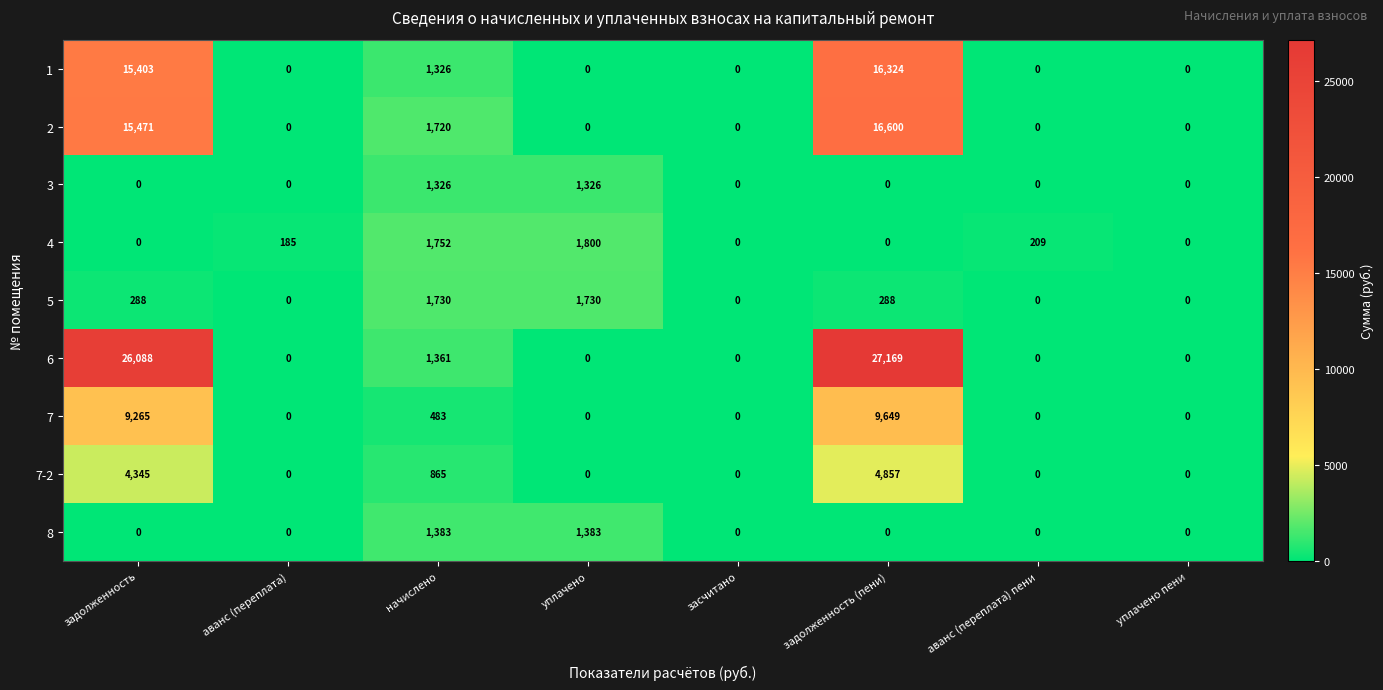

Which category has the highest value across all series?

задолженность (пени)